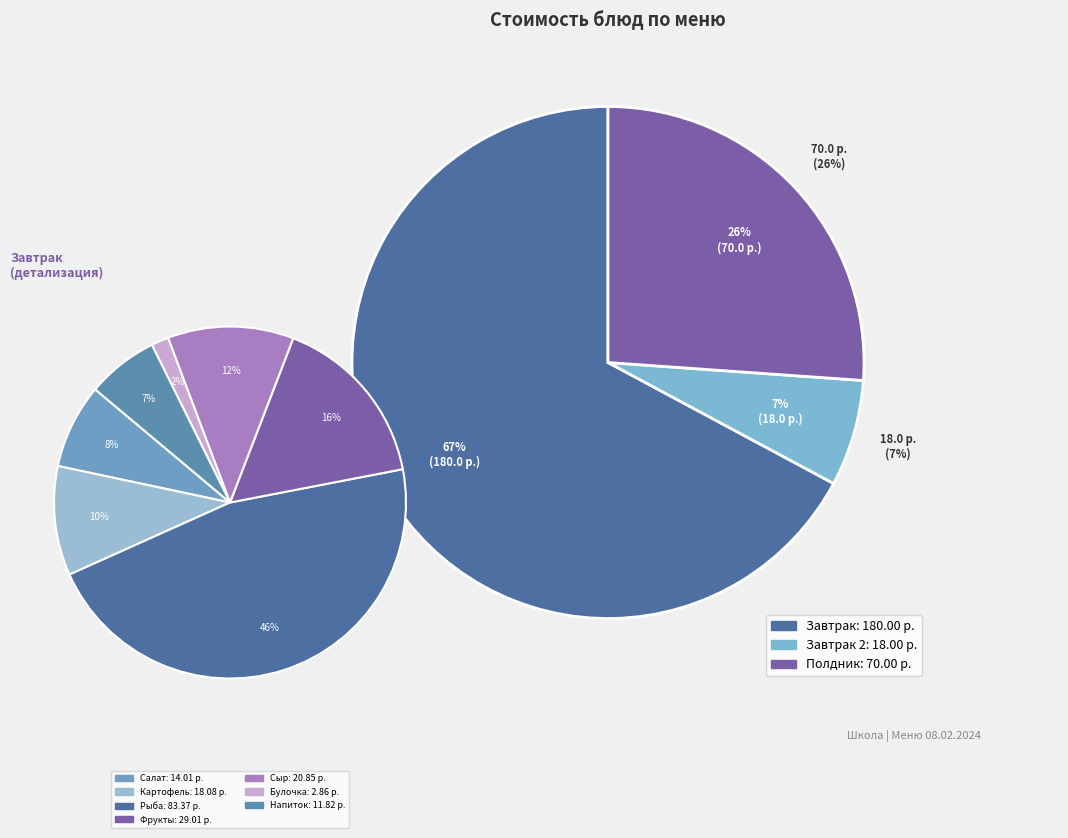

What portion of the pie excludes Сок (завтрак 2)?

93.3%